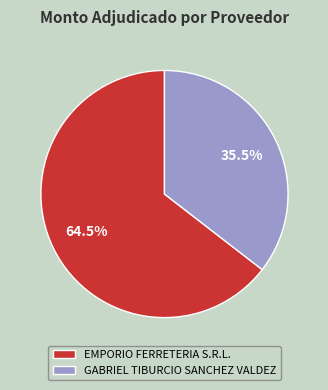

Does GABRIEL TIBURCIO SANCHEZ VALDEZ represent more than half of the total?

No